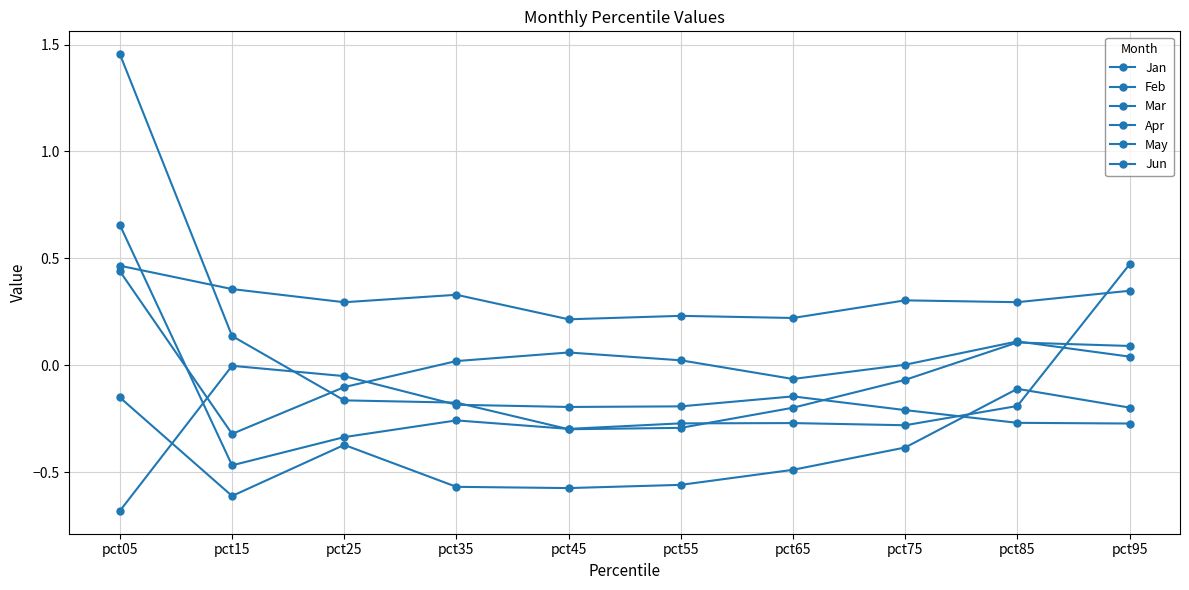

Count the number of data series in this chart.

6